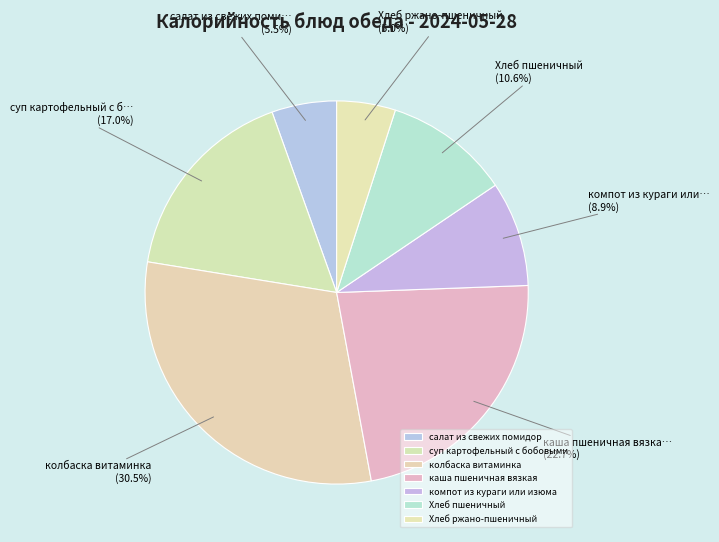

Combined, do Хлеб пшеничный and салат из свежих помидор account for over 50%?

No